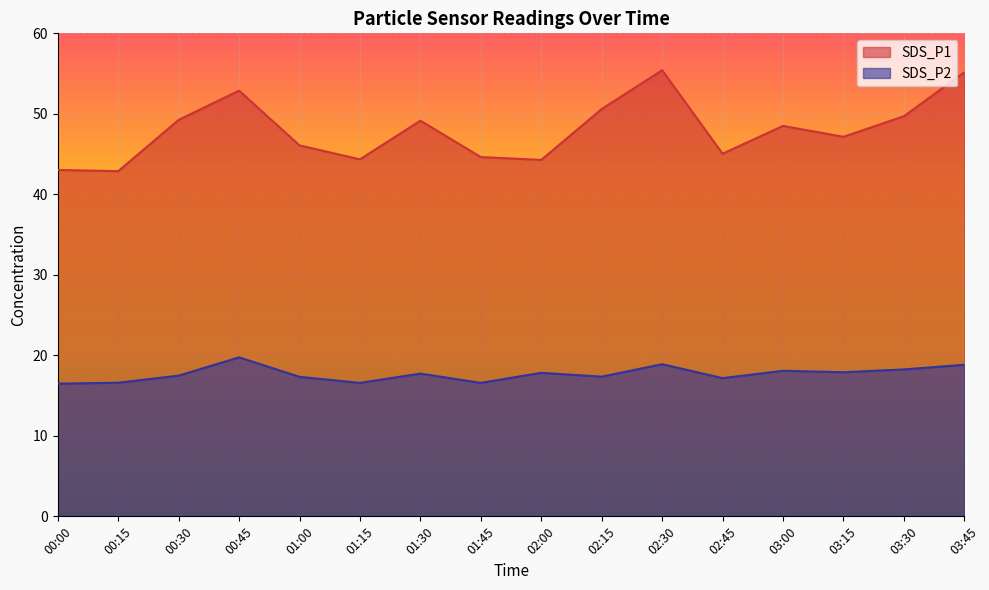

What is the sum of the SDS_P2 values at 01:15 and 03:15?

34.5